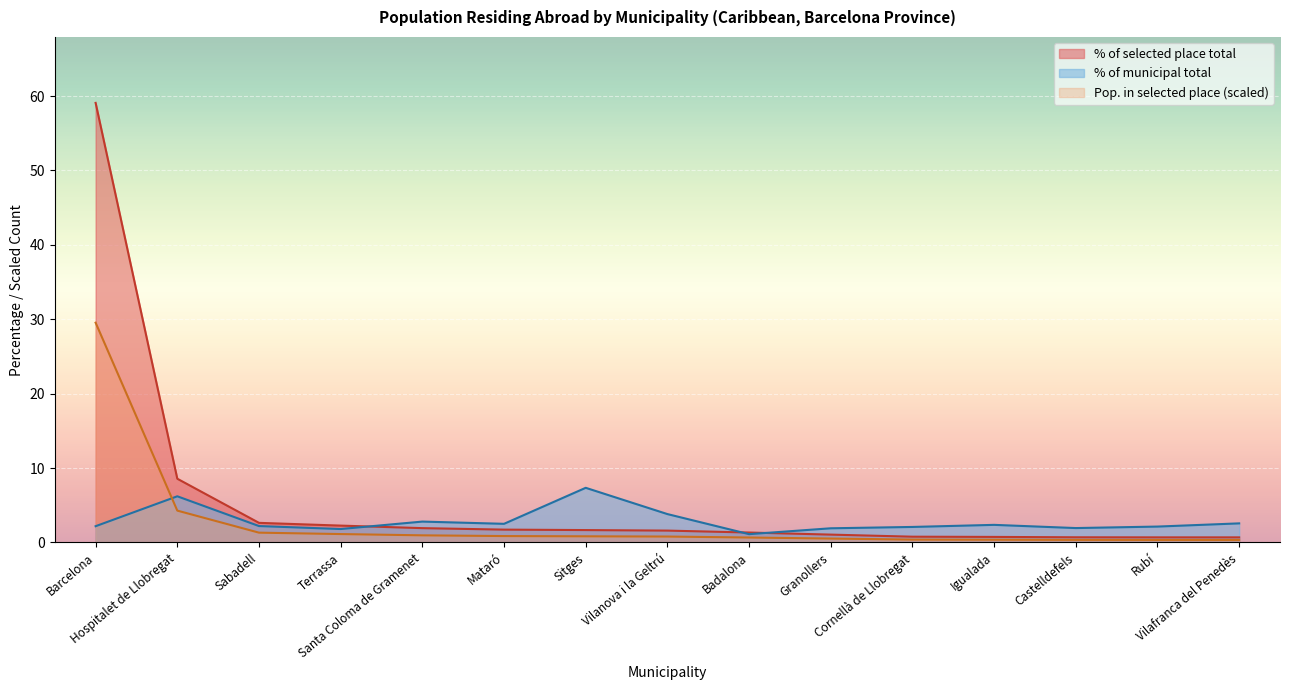

True or false: Population in selected place (count) and Population residing abroad intersect in this chart.

False